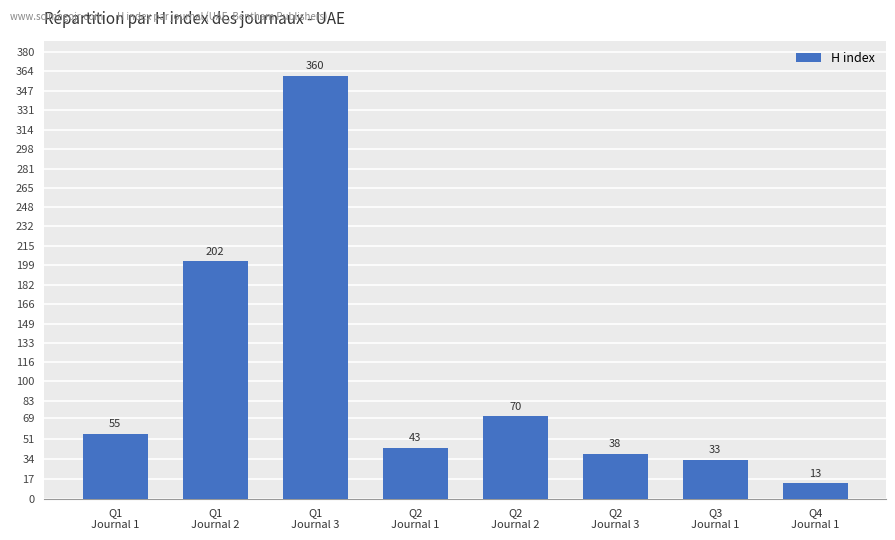

What is the smallest value displayed?

13